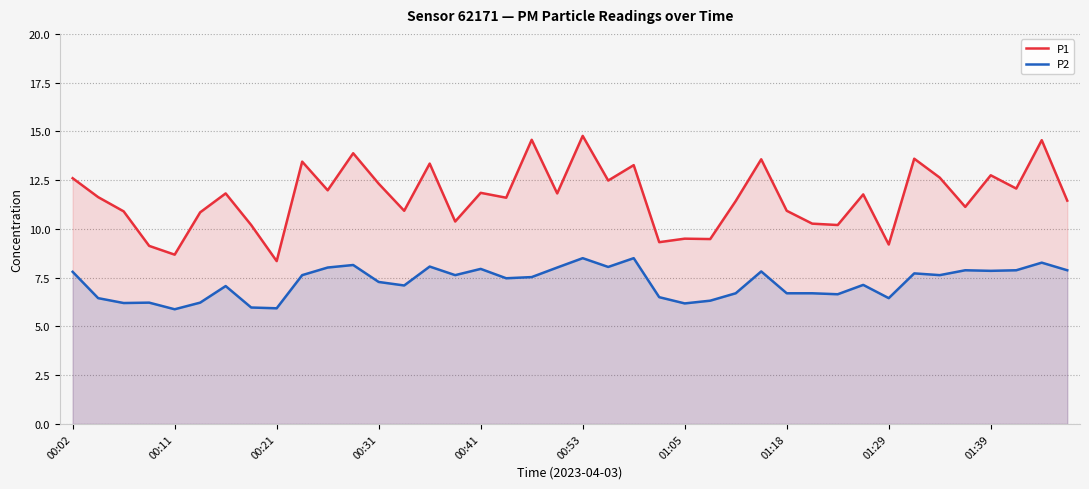

What is the difference between the maximum and minimum values in the P2 series?

2.6